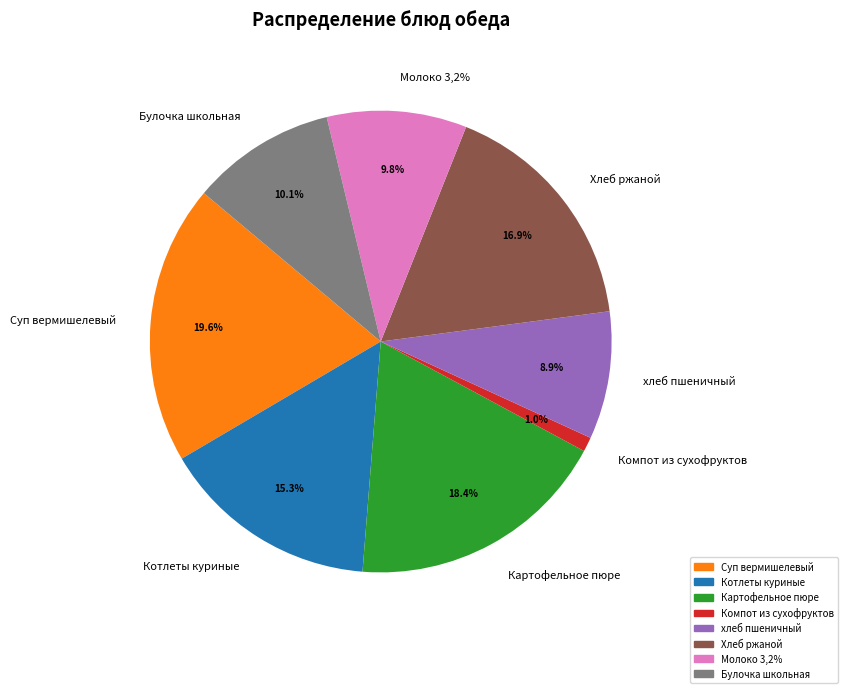

To the nearest percent, what is the average slice percentage?

12%